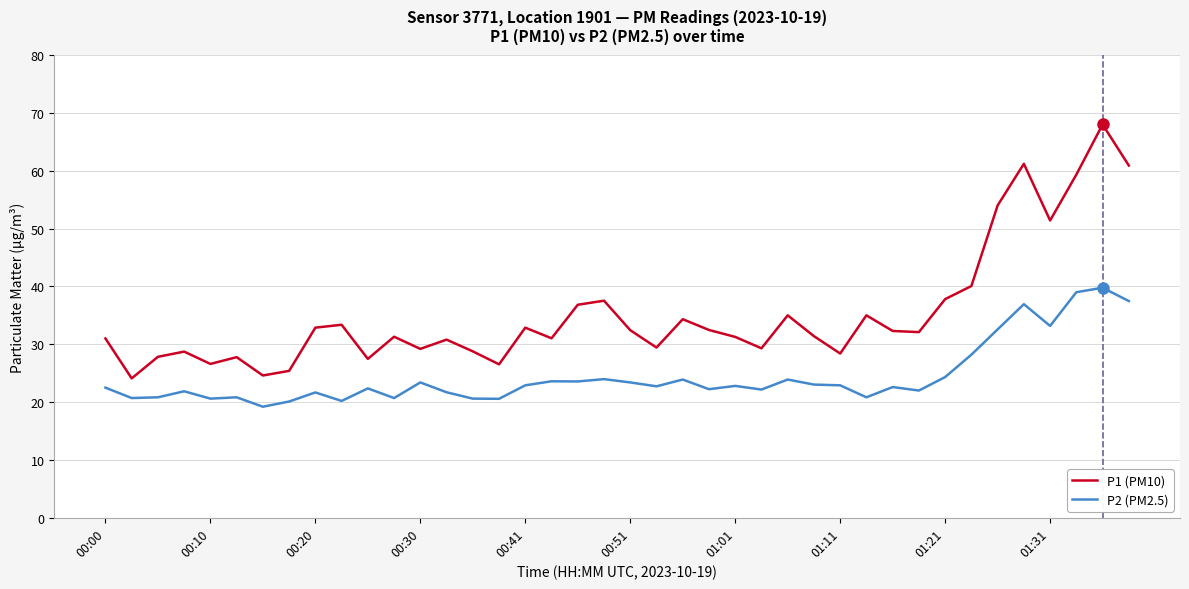

List the series in order of their peak value, highest first.

P1 (PM10), P2 (PM2.5)